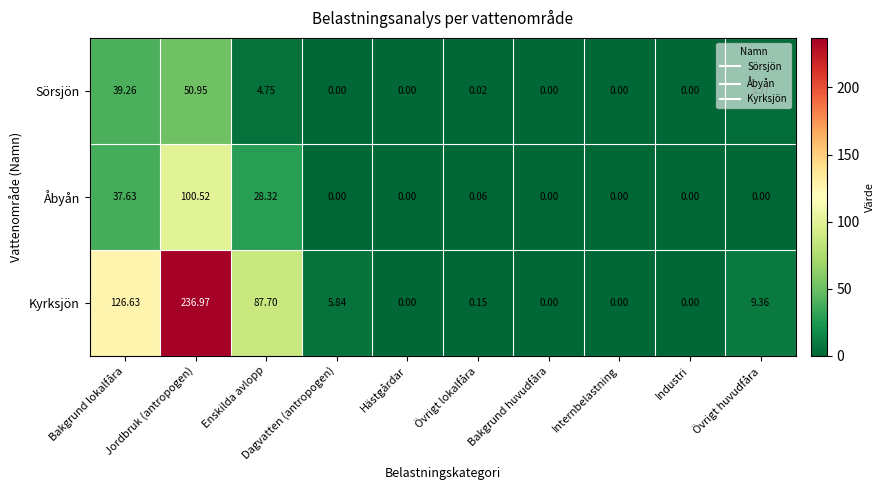

Which series changed the most between Bakgrund lokalfåra and Övrigt huvudfåra?

Kyrksjön